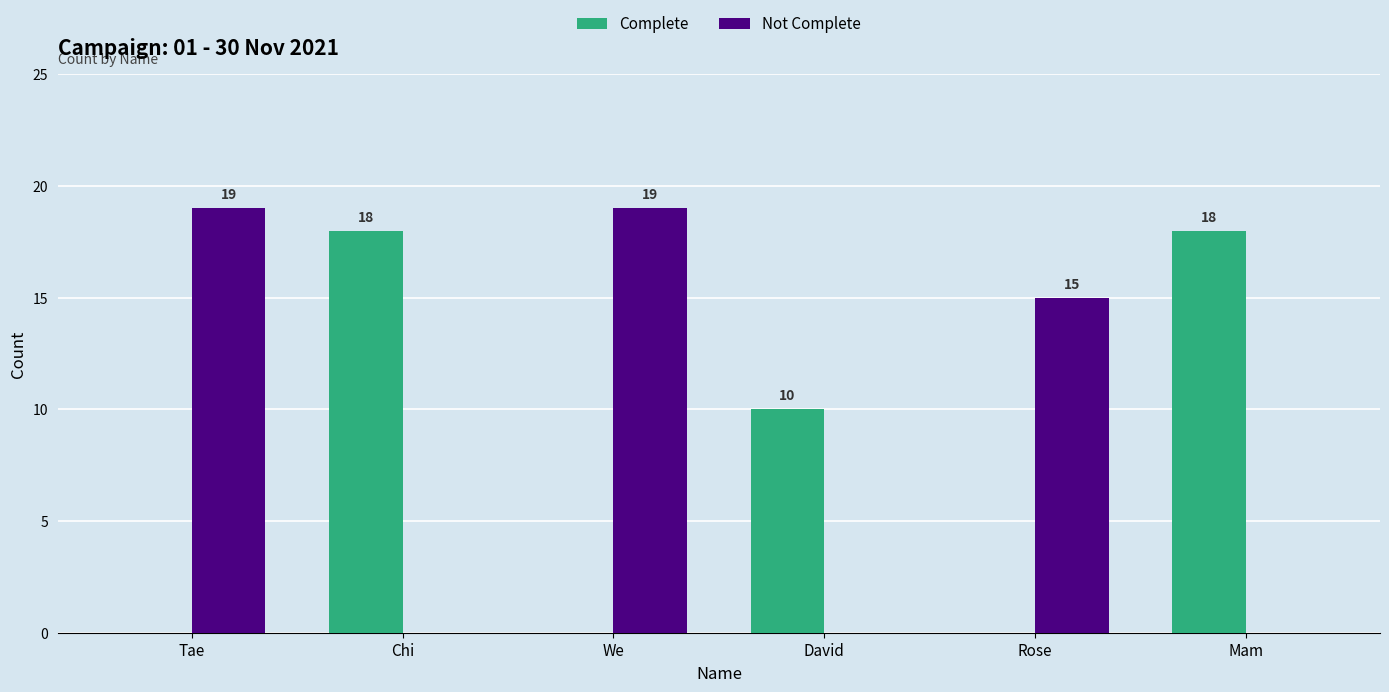

Where does the Complete series first go above 10?

Chi